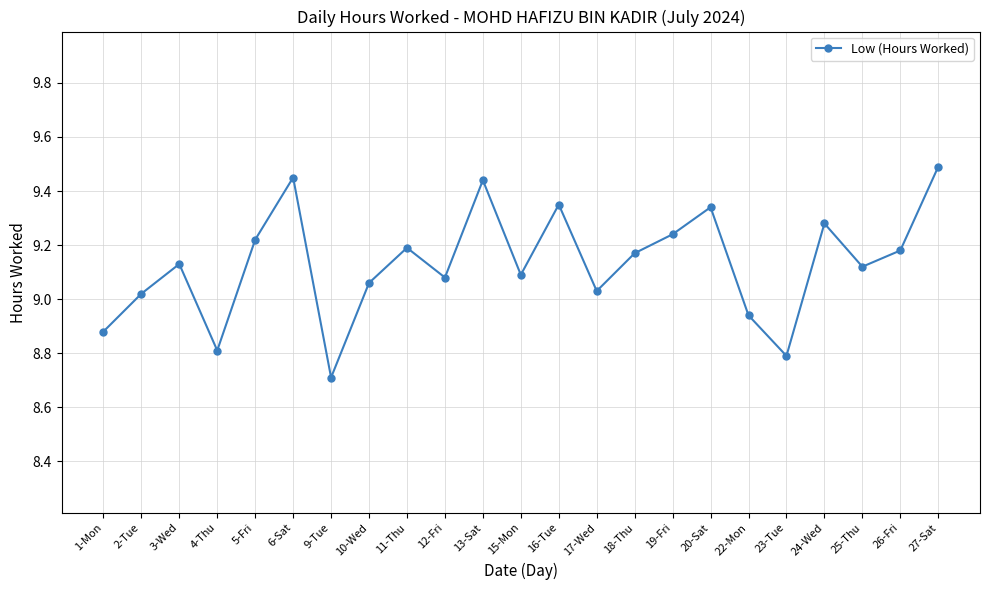

At which label does the data first exceed 9?

2-Tue